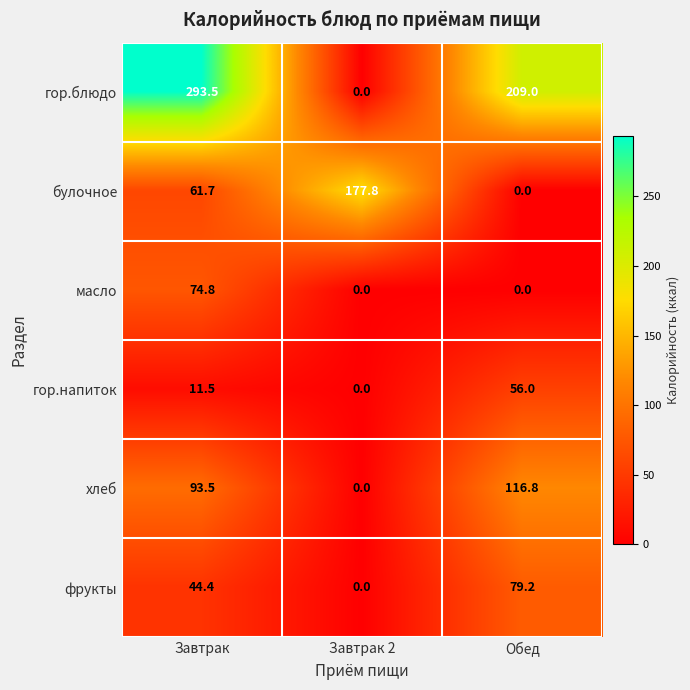

What is the difference between the highest and lowest values at Завтрак 2?

177.8